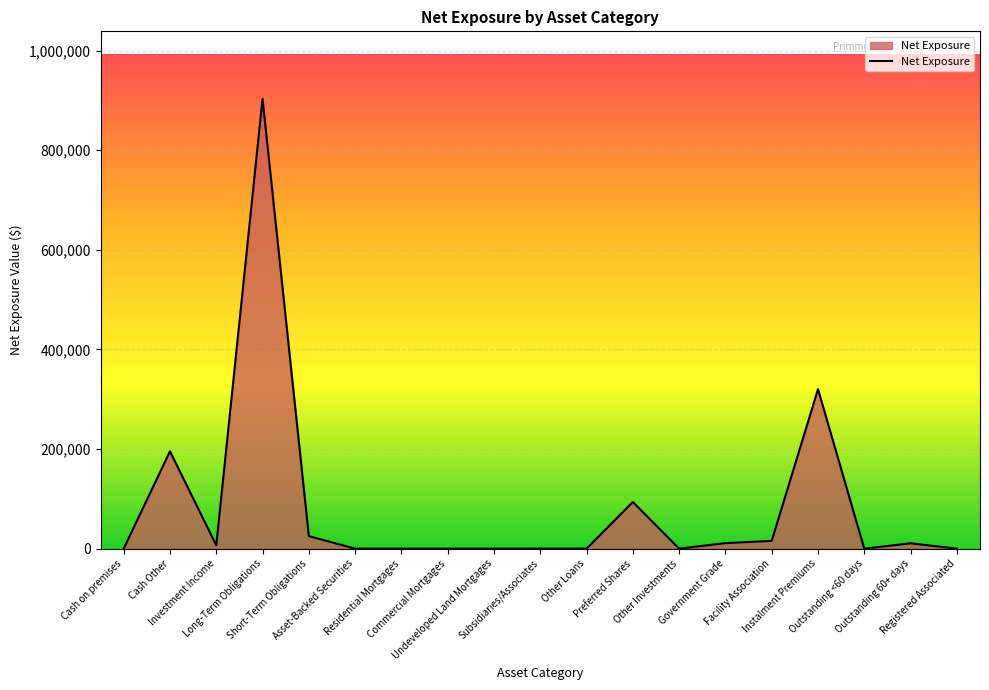

Where is the first local maximum?

Cash Other